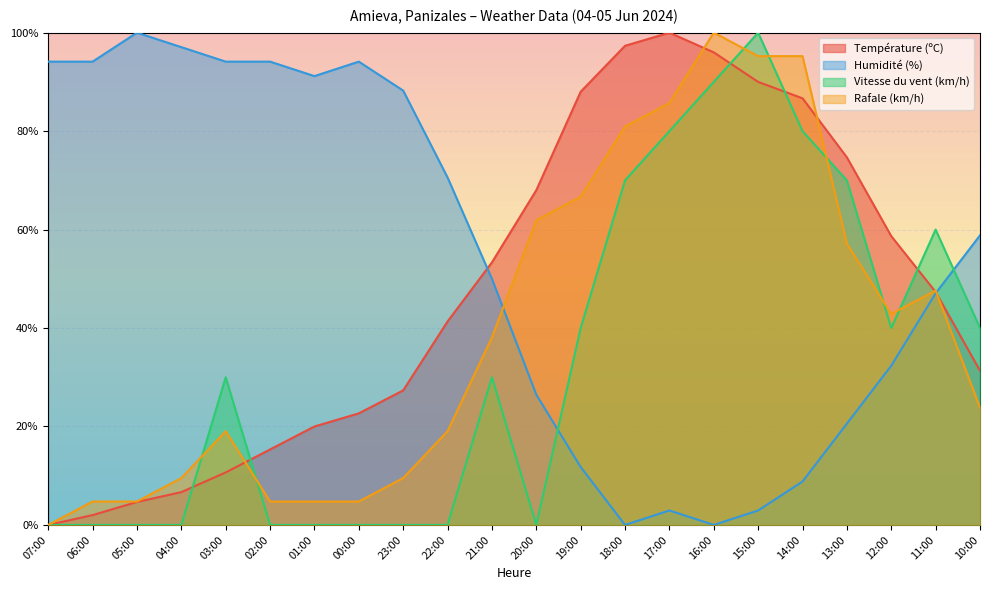

How many lines are shown in the chart?

4